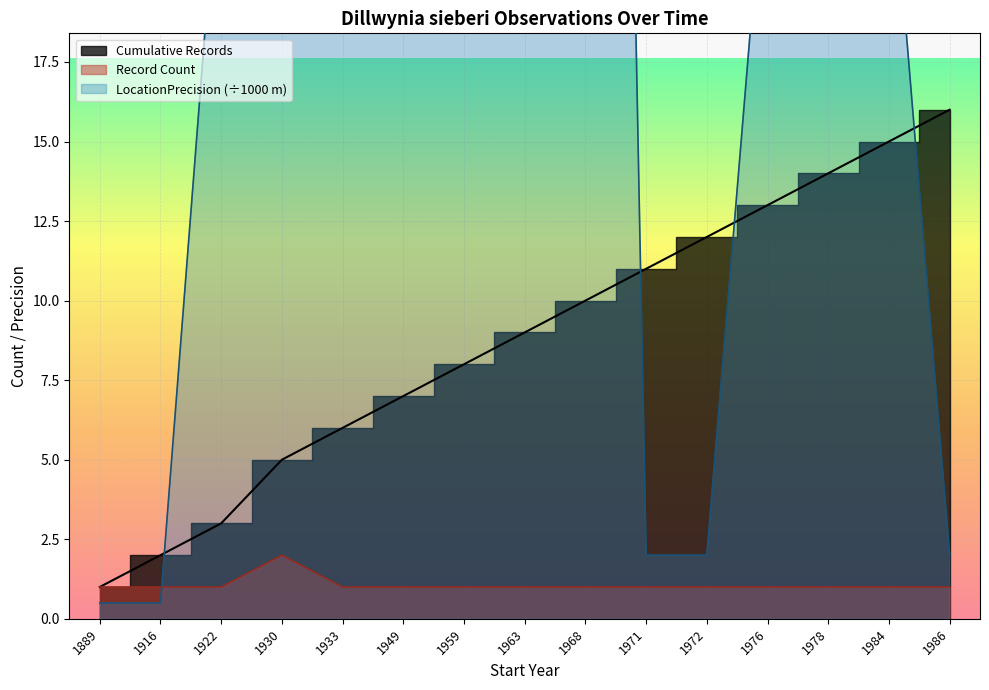

True or false: Record Count has a value of 1.4 at 1976.

False